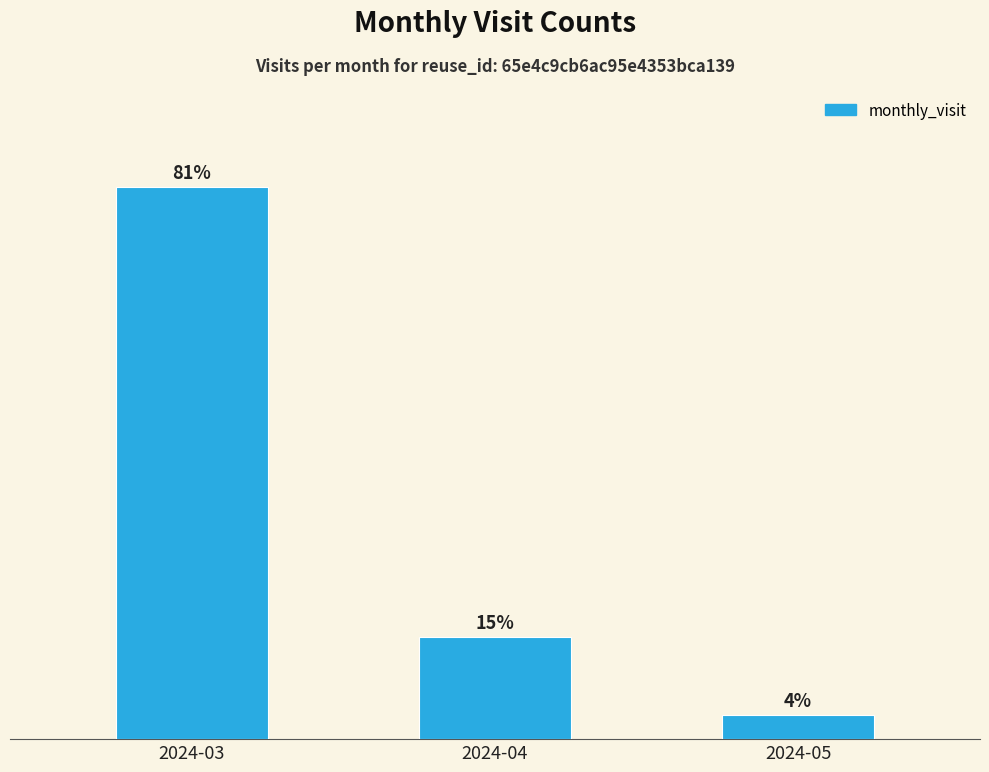

Rank the categories by value from lowest to highest.

2024-05, 2024-04, 2024-03